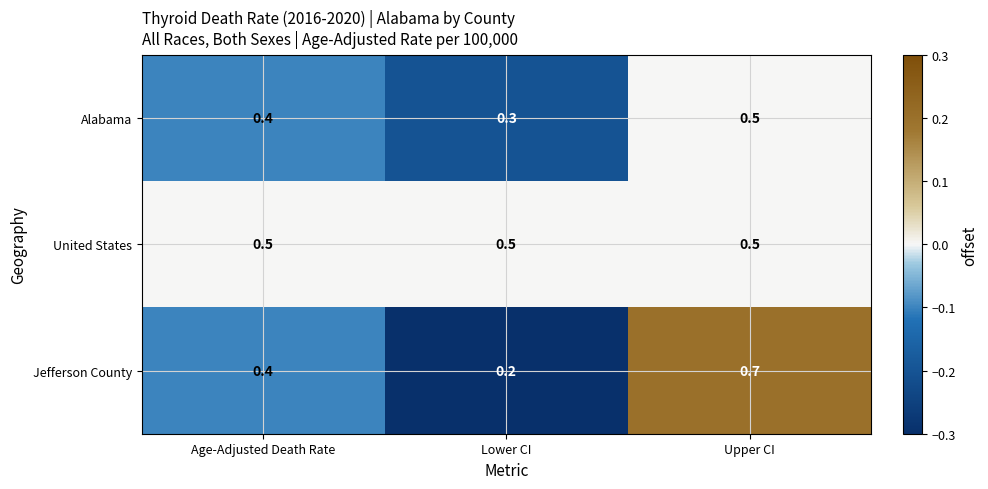

Which series has the largest total across all categories?

United States